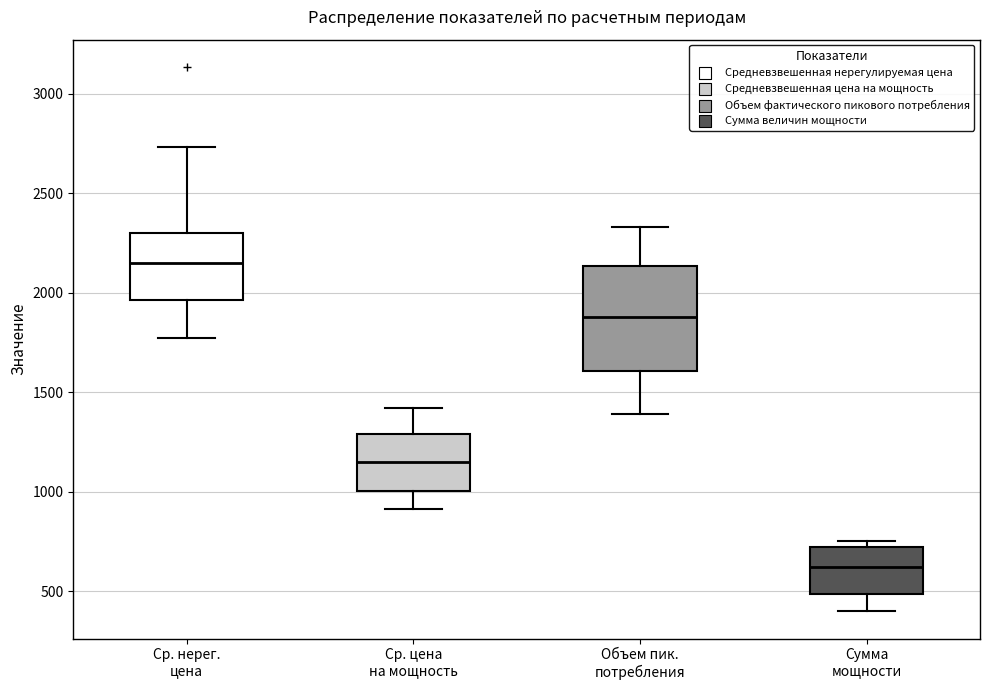

Which box has the highest median line?

Ср. нерег. цена